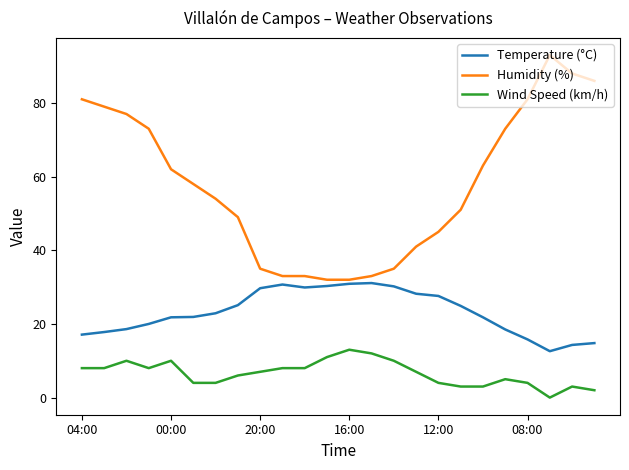

True or false: Wind Speed (km/h) and Humidity (%) cross at least once.

False